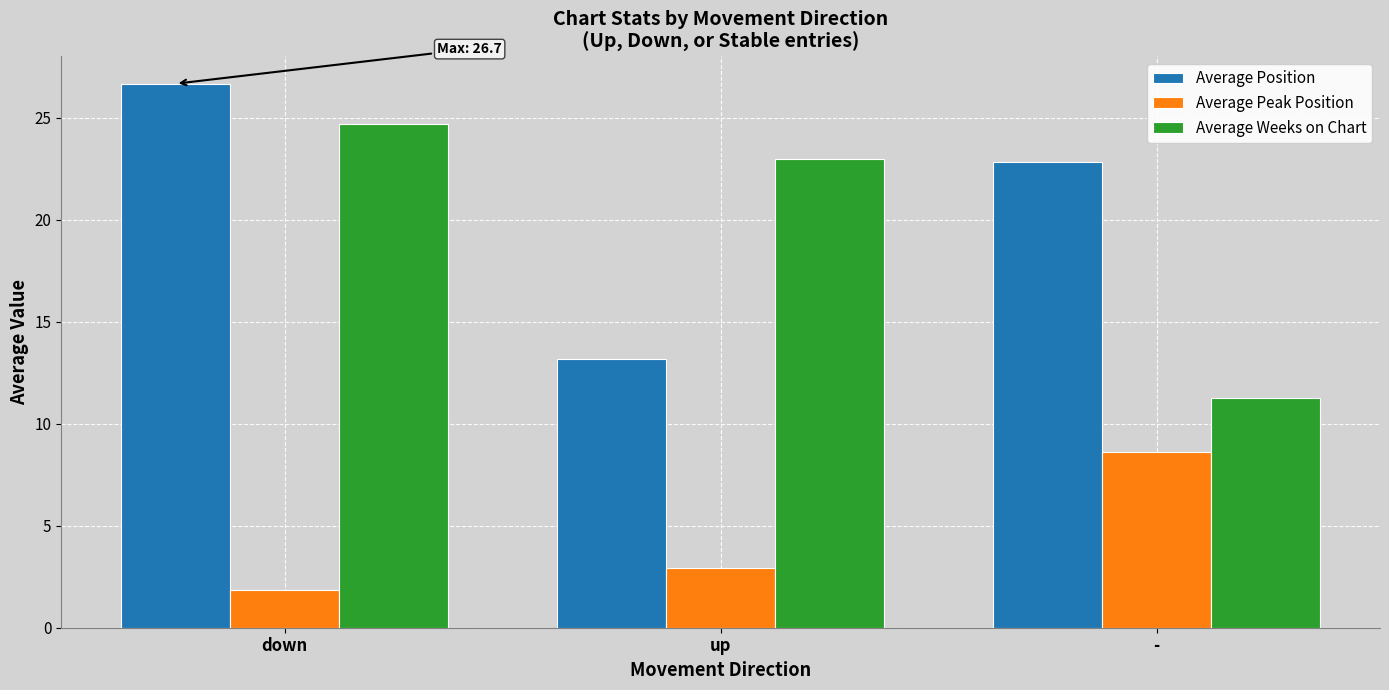

The value of Average Position at down is 26.7. True or false?

True